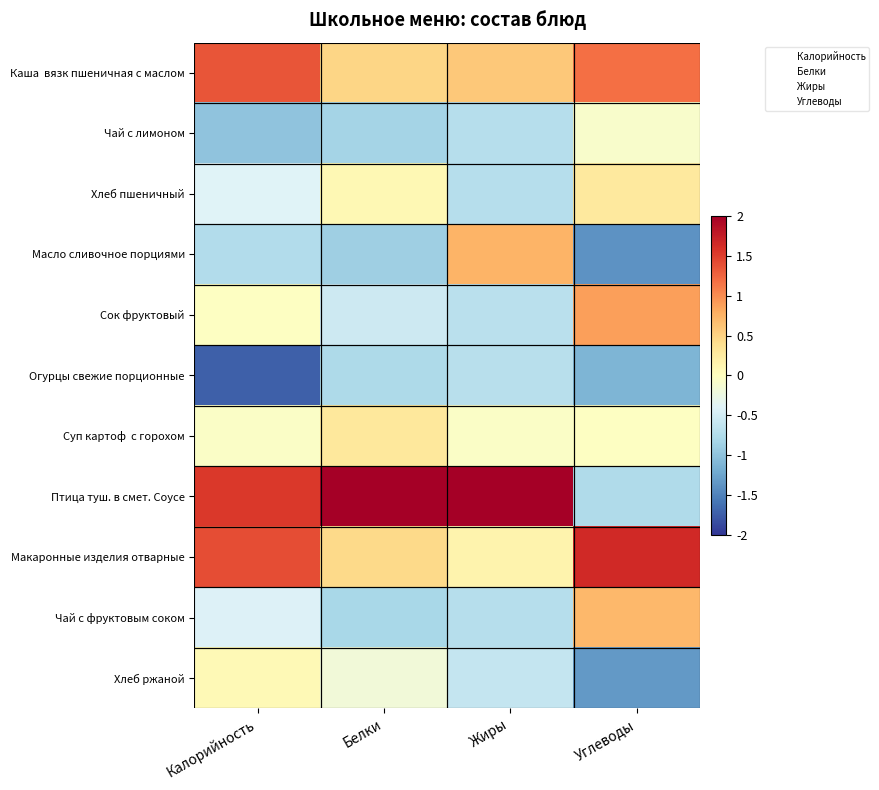

How many series are shown in this chart?

11